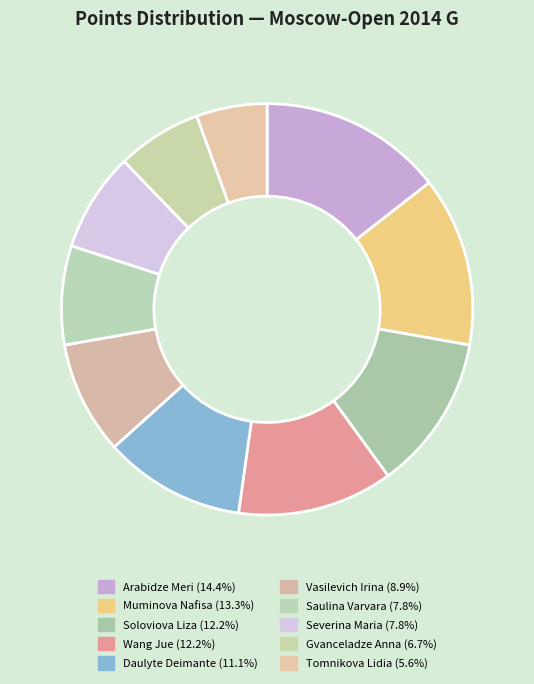

To the nearest percent, what percentage of the pie is Vasilevich Irina?

9%